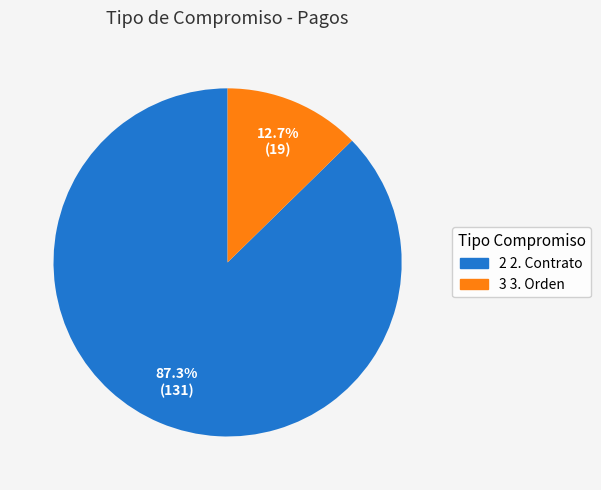

Count the number of slices in the pie.

2